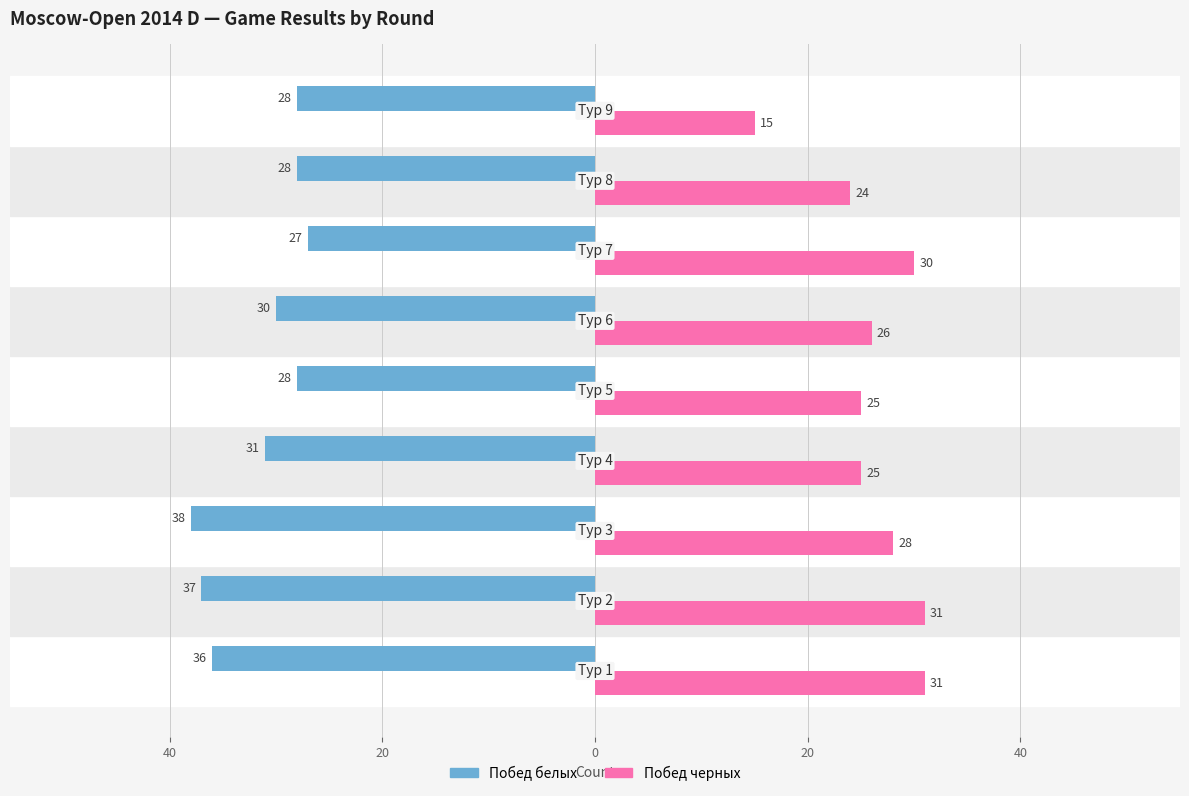

What is the difference between the second highest and second lowest values in the Побед белых series?

9